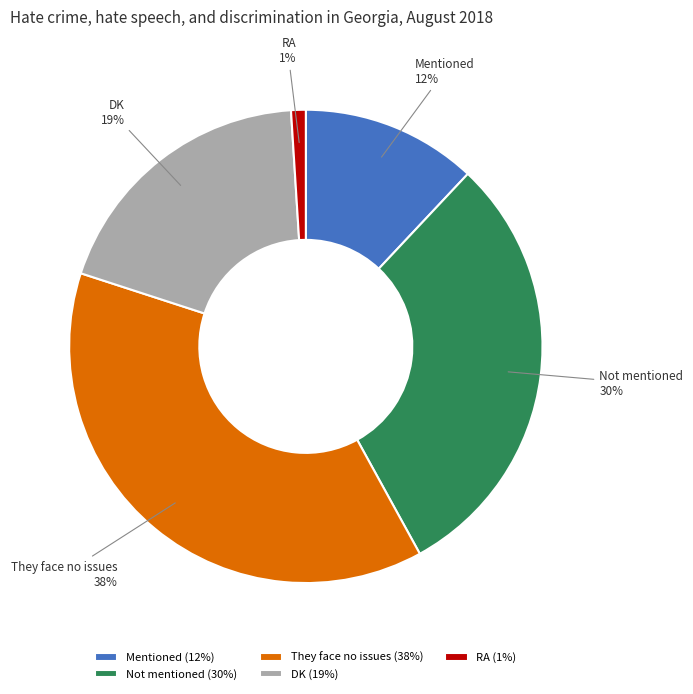

Does Not mentioned represent more than half of the total?

No